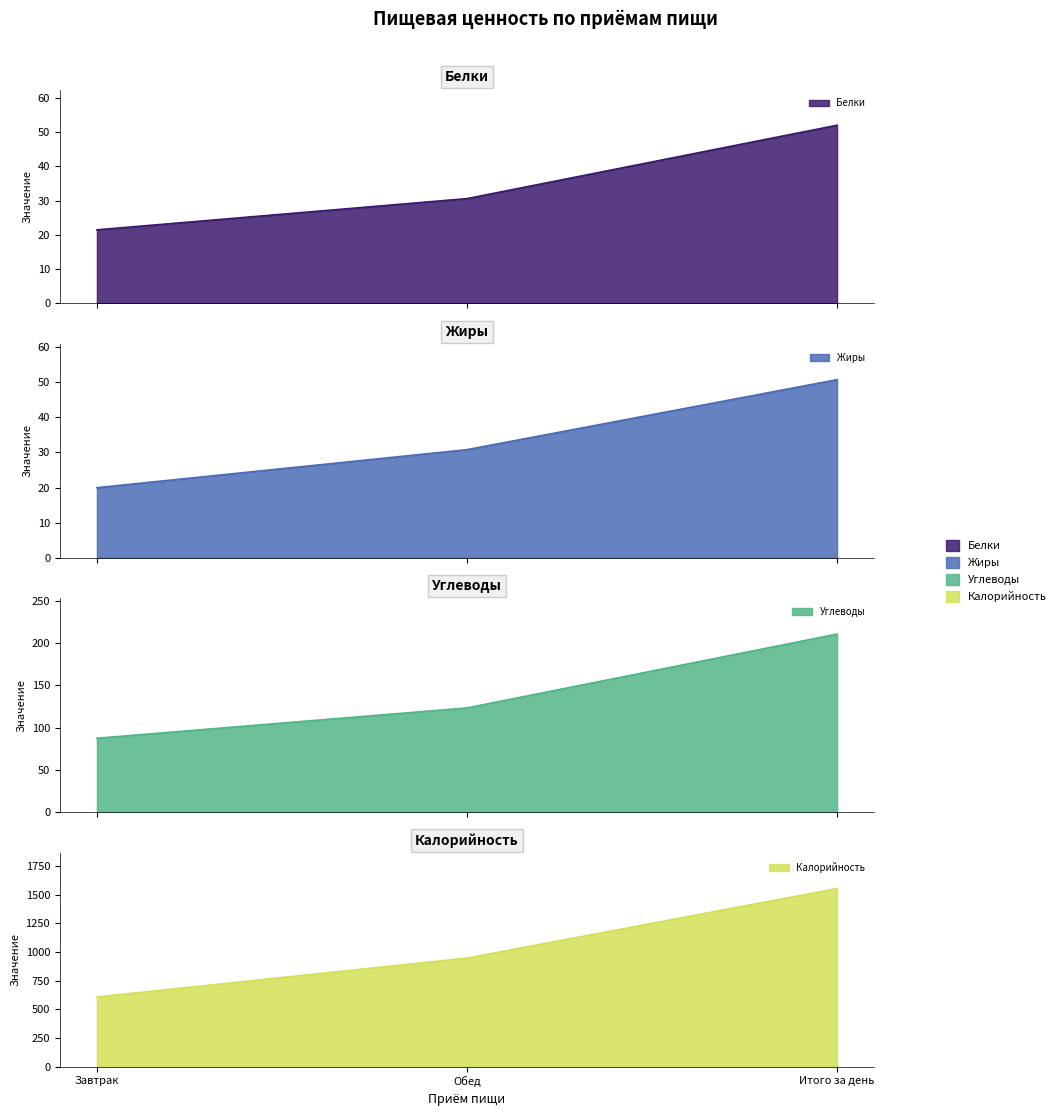

Reading right to left, list all the values displayed in this chart.

Белки: 52.0	30.6	21.5
Жиры: 50.8	30.8	20.0
Углеводы: 210.4	123.1	87.3
Калорийность: 1553.0	946.0	607.0